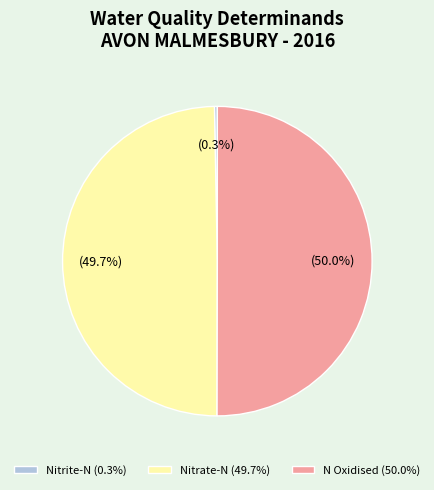

How many slices are in this pie chart?

3